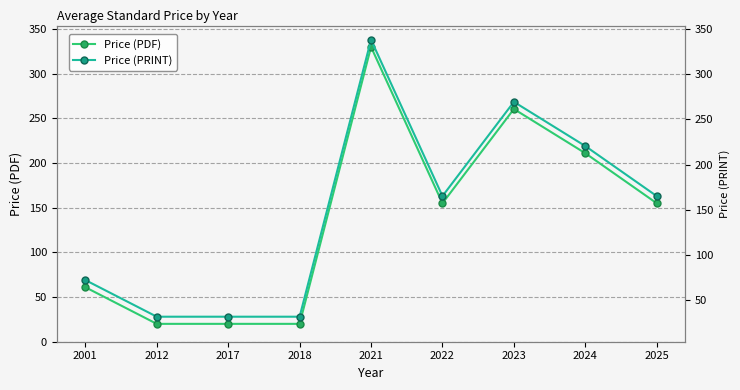

At which category is the sum across all series the highest?

2021